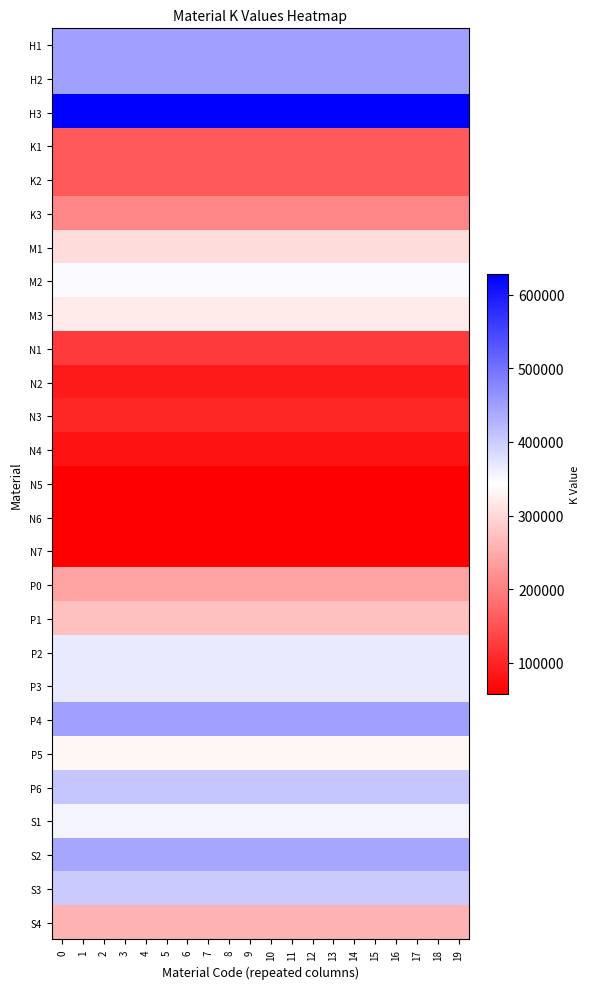

What is the total value across all series at 7?

7480323.4